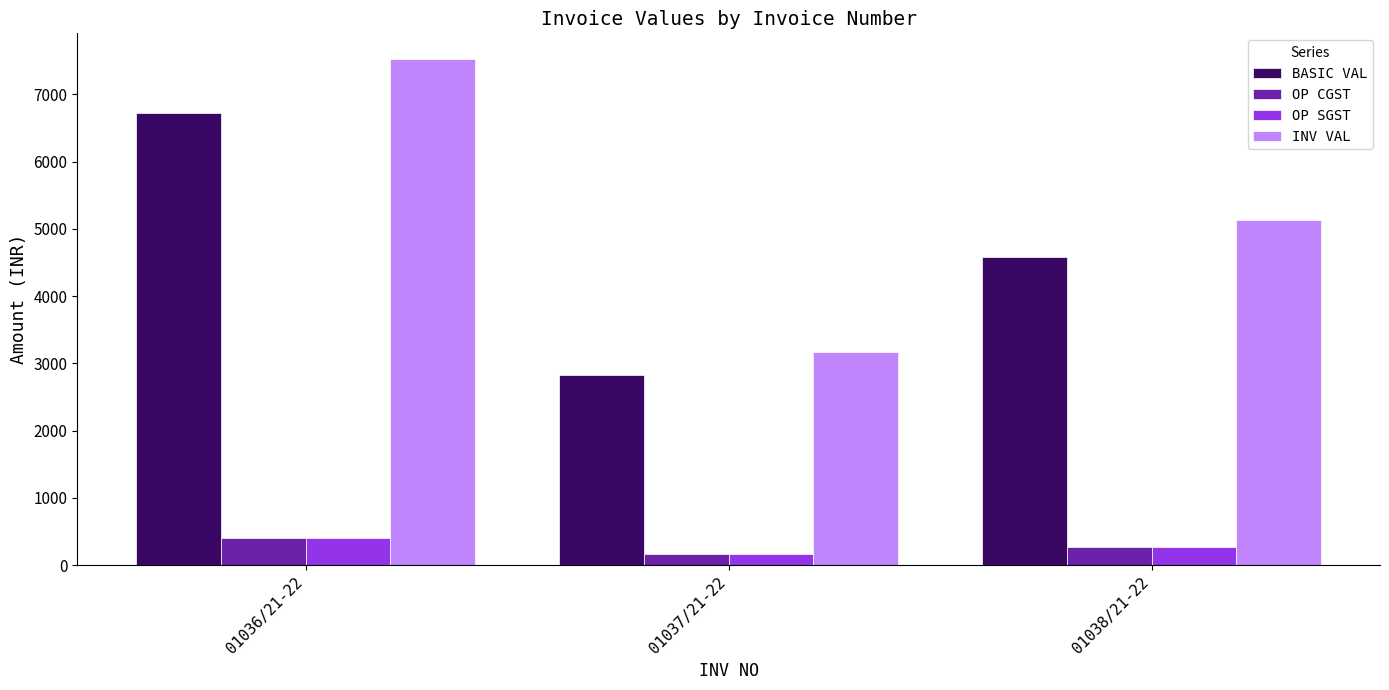

List the labels in order of OP SGST value, largest first.

01036/21-22, 01038/21-22, 01037/21-22